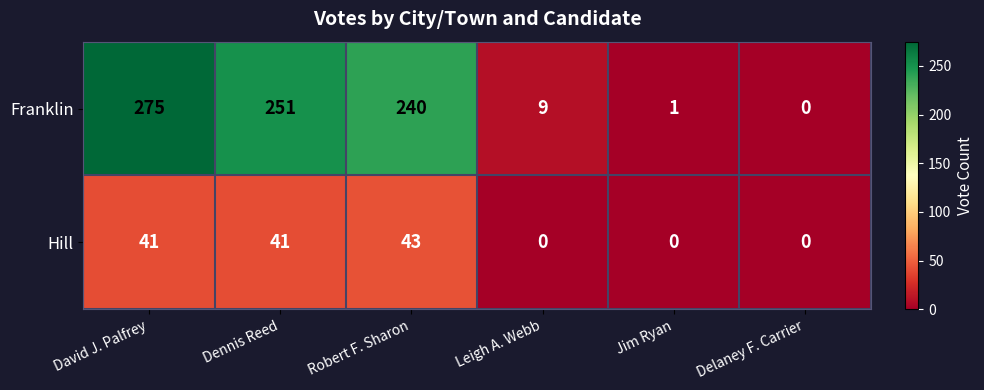

Reading left to right, list all the values displayed in this chart.

Franklin: 275	251	240	9	1	0
Hill: 41	41	43	0	0	0